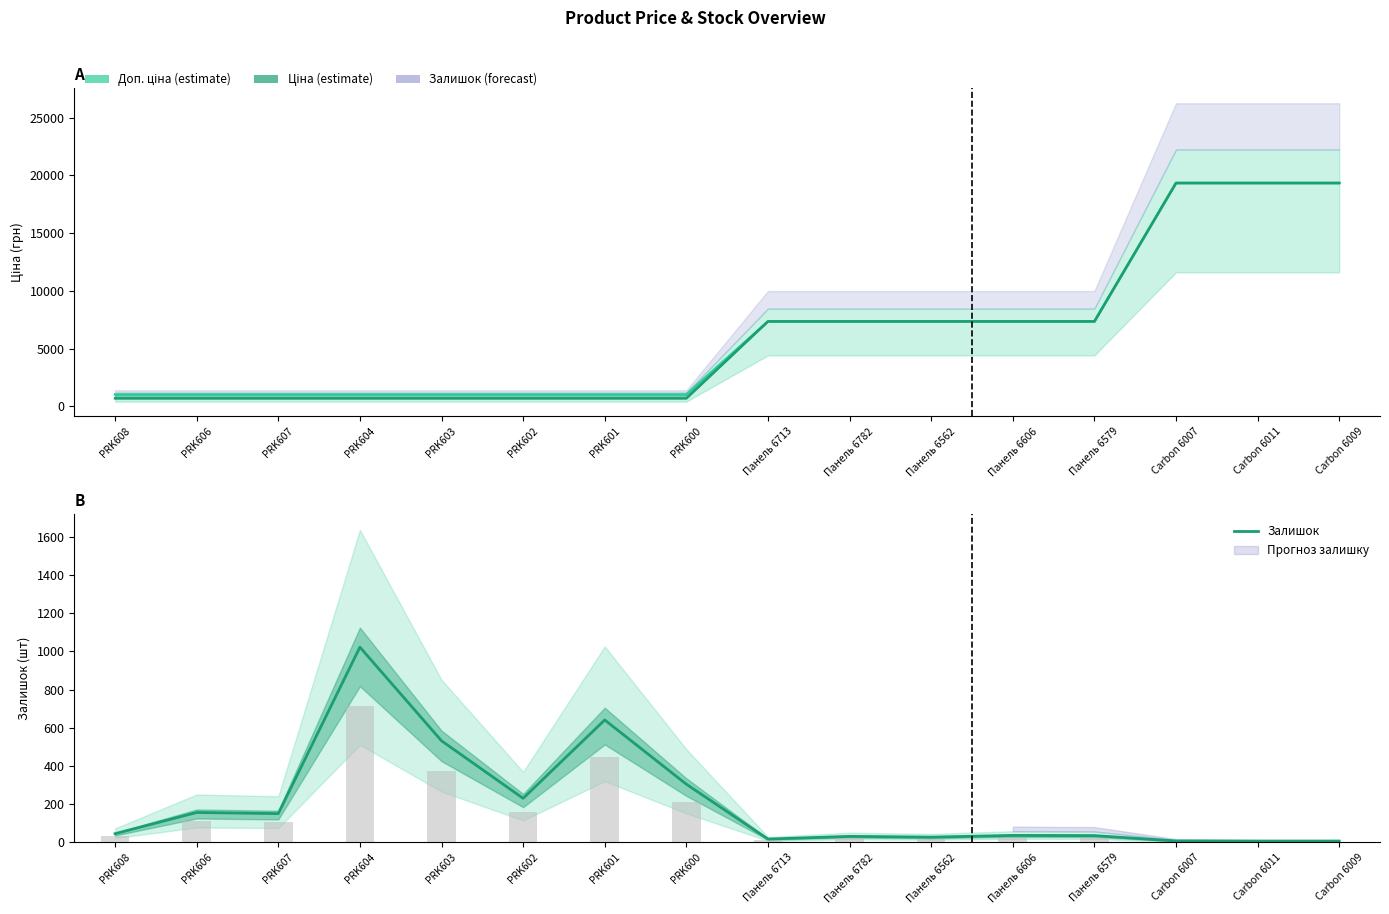

What are all the series names shown in the legend?

Доп. ціна, Ціна, Залишок